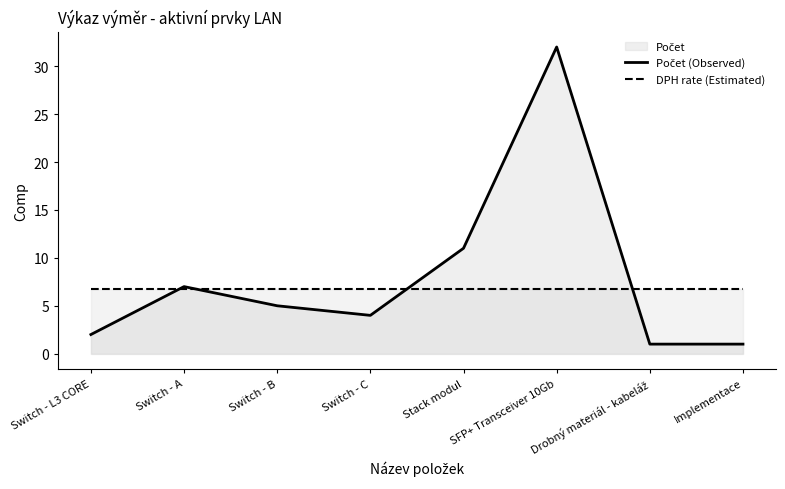

How many series are shown in this chart?

2